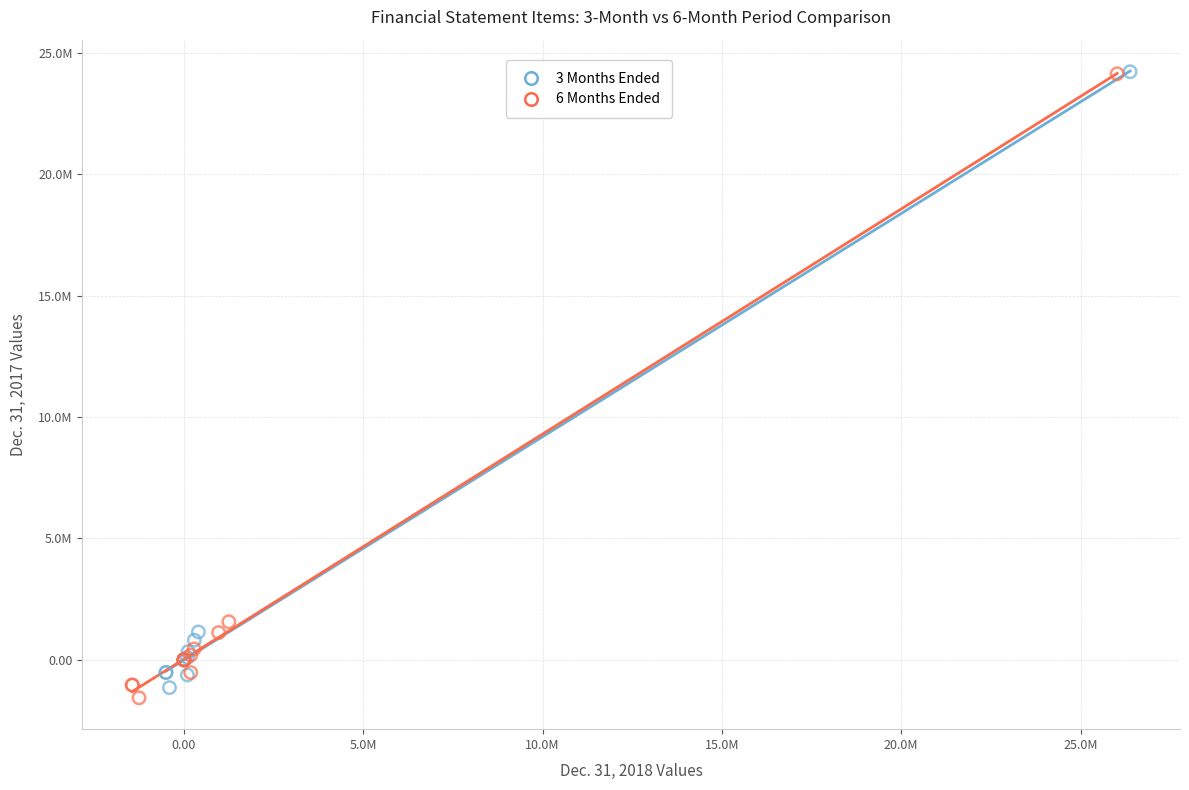

Which series contains the lowest Y value?

6 Months Ended